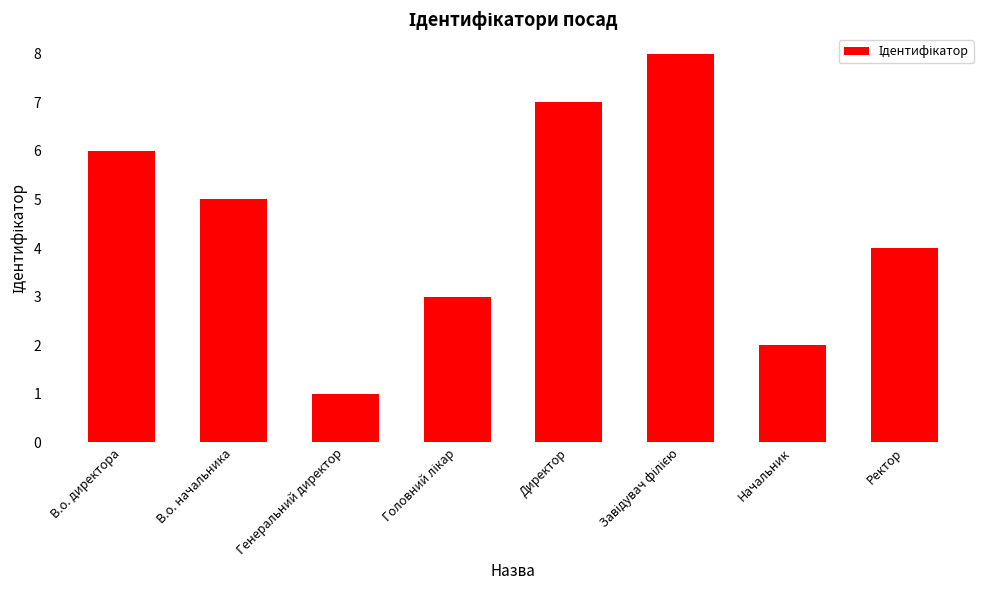

What position from the right is В.о. директора?

8